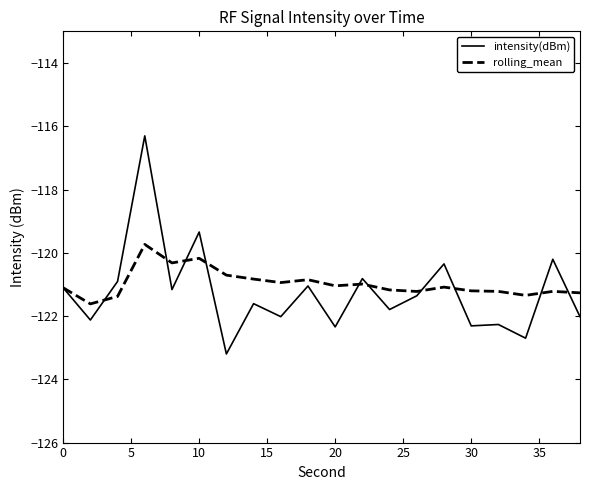

Which series has the largest range (max minus min)?

intensity(dBm)